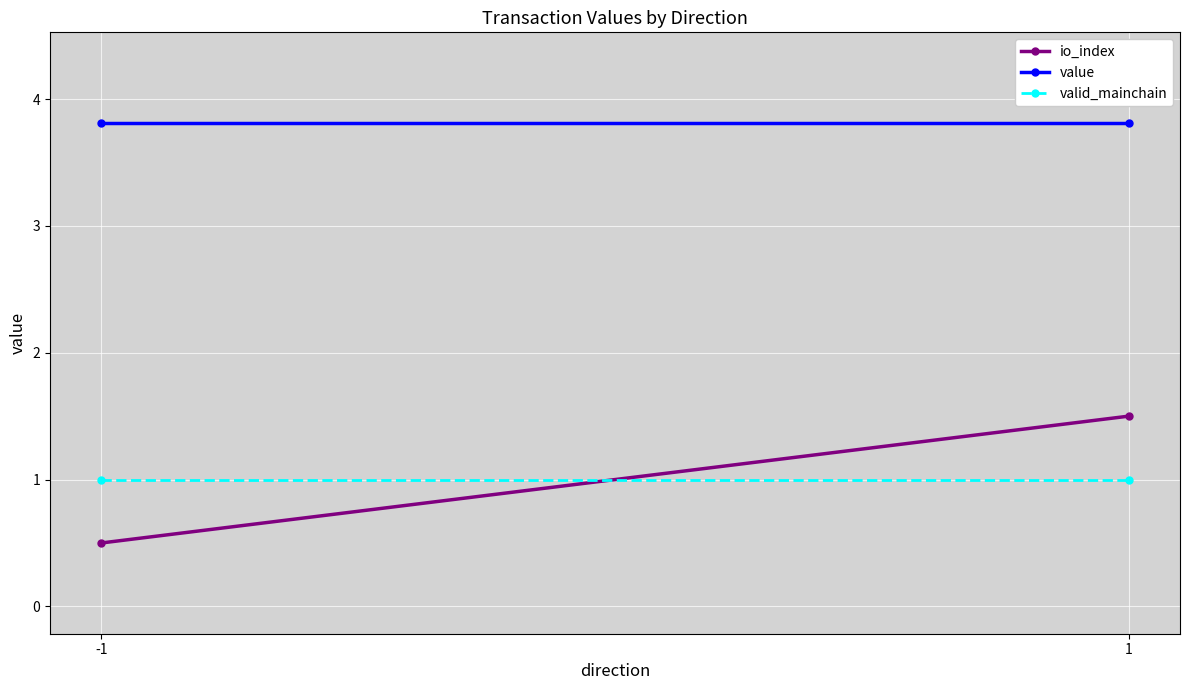

What is the minimum value shown in the chart?

0.5